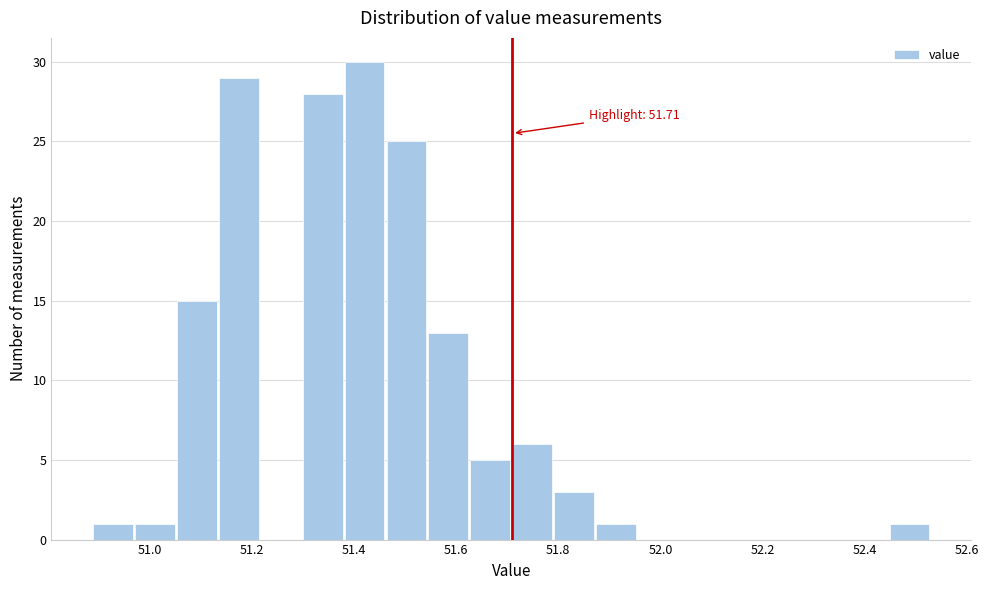

Over which range of the x-axis is the bar tallest?

51.382 to 51.464